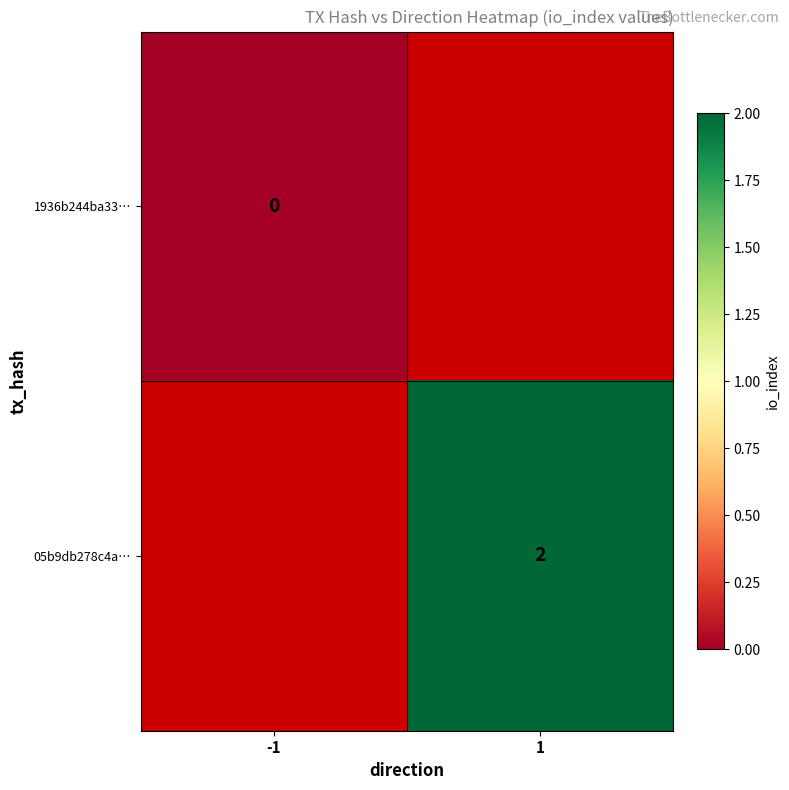

Which category has the highest value across all series?

1